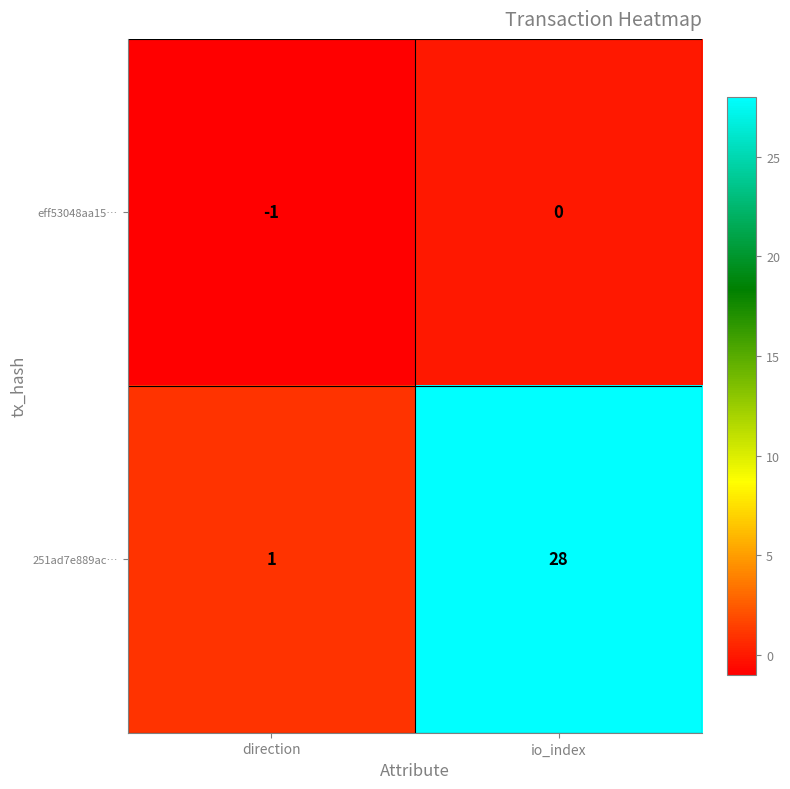

What is the difference between the 251ad7e889ac… values at io_index and direction?

27